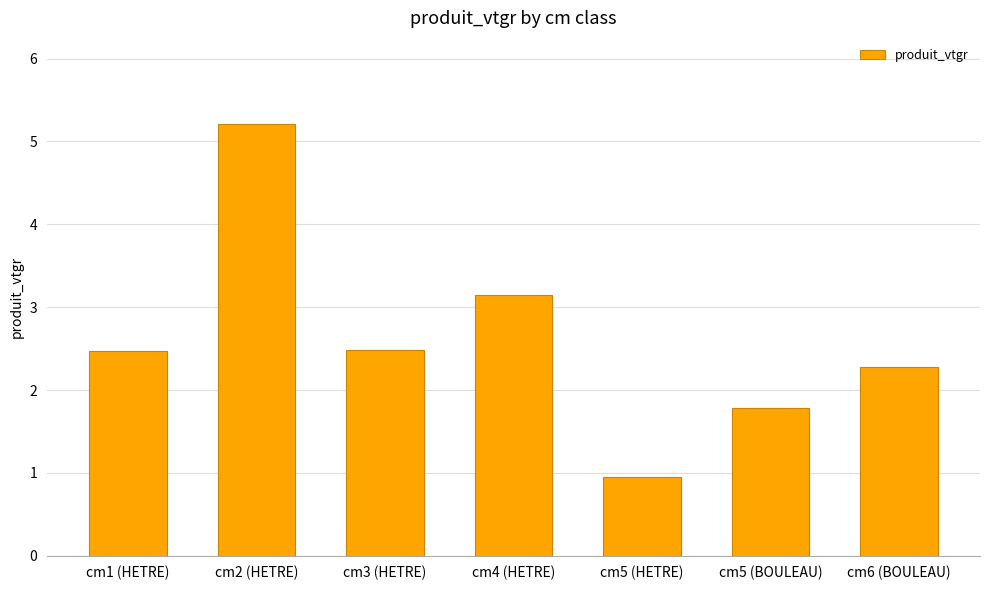

What is the value of the 3rd bar from the left?

2.5